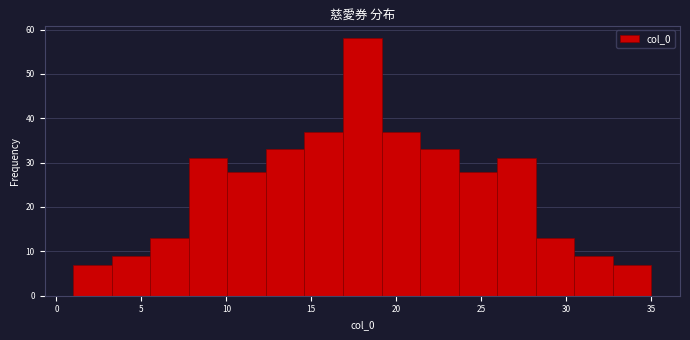

Reading left to right, list every bar in this chart as the range it spans on the x-axis followed by its height. Neither the bar edges nor the heights are printed on the chart, so give them approximately, as read against the axes.

1.0 to 3.5: 7
3.5 to 5.5: 9
5.5 to 8.0: 13
8.0 to 10.0: 31
10.0 to 12.5: 28
12.5 to 14.5: 33
14.5 to 17.0: 37
17.0 to 19.0: 58
19.0 to 21.5: 37
21.5 to 23.5: 33
23.5 to 26.0: 28
26.0 to 28.0: 31
28.0 to 30.5: 13
30.5 to 32.5: 9
32.5 to 35.0: 7